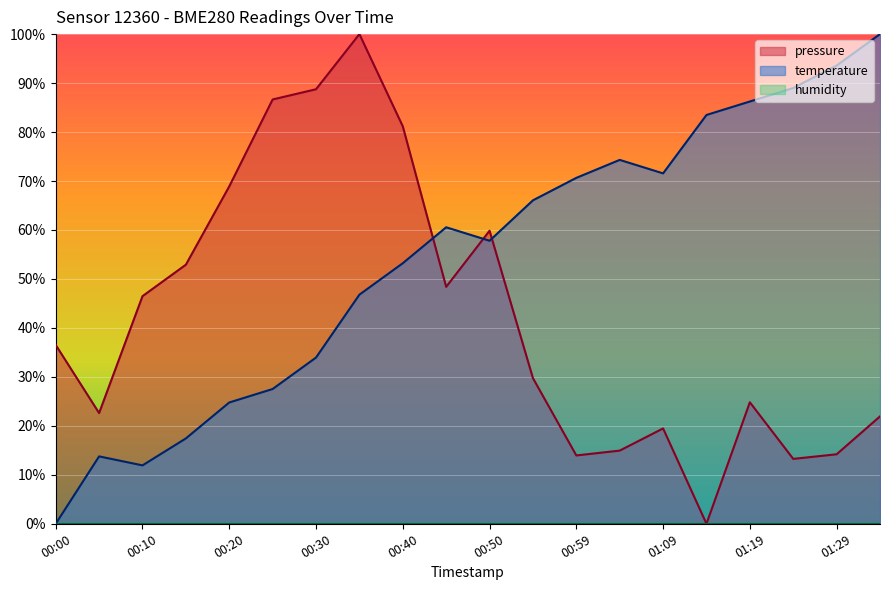

Which series ends up on top after the final intersection of pressure and temperature?

temperature